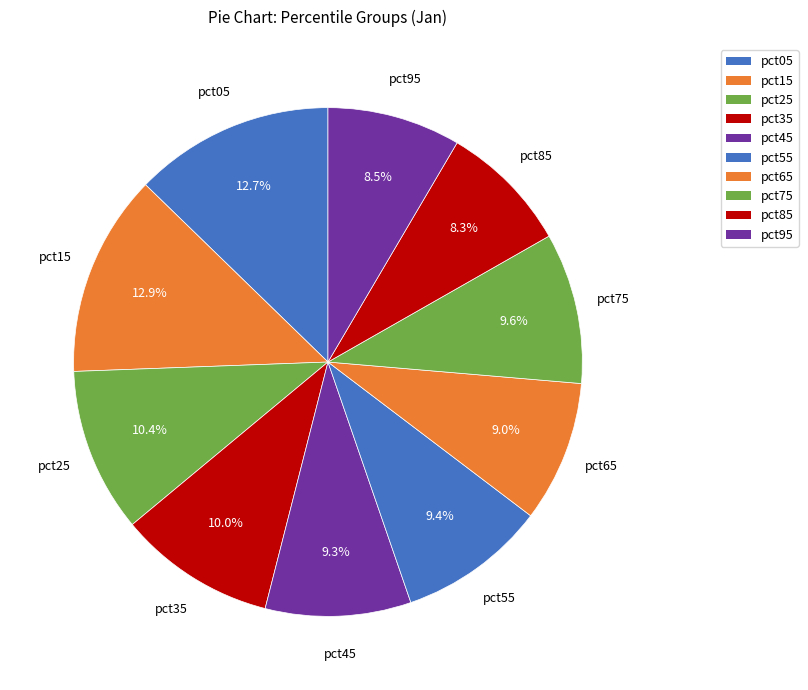

To the nearest percent, what is the average slice percentage?

10%